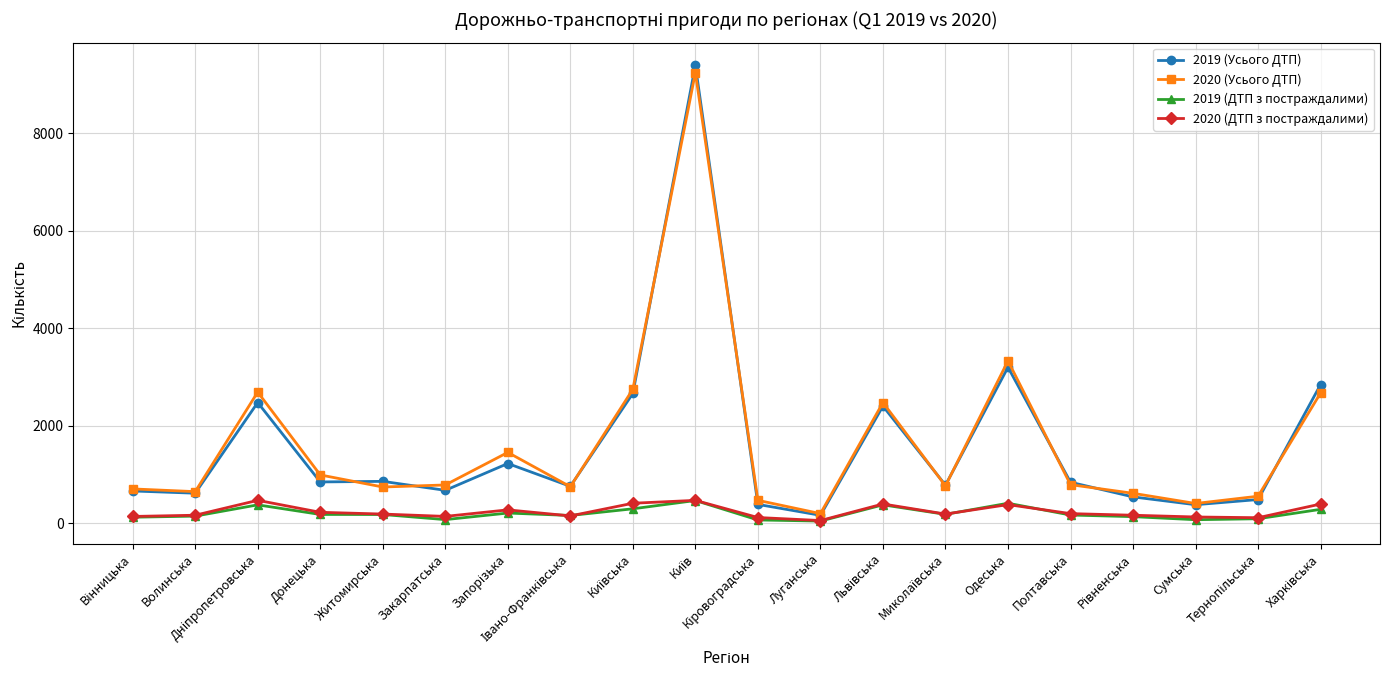

What is the difference between the second highest and second lowest values in the 2019 (Усього ДТП) series?

2820